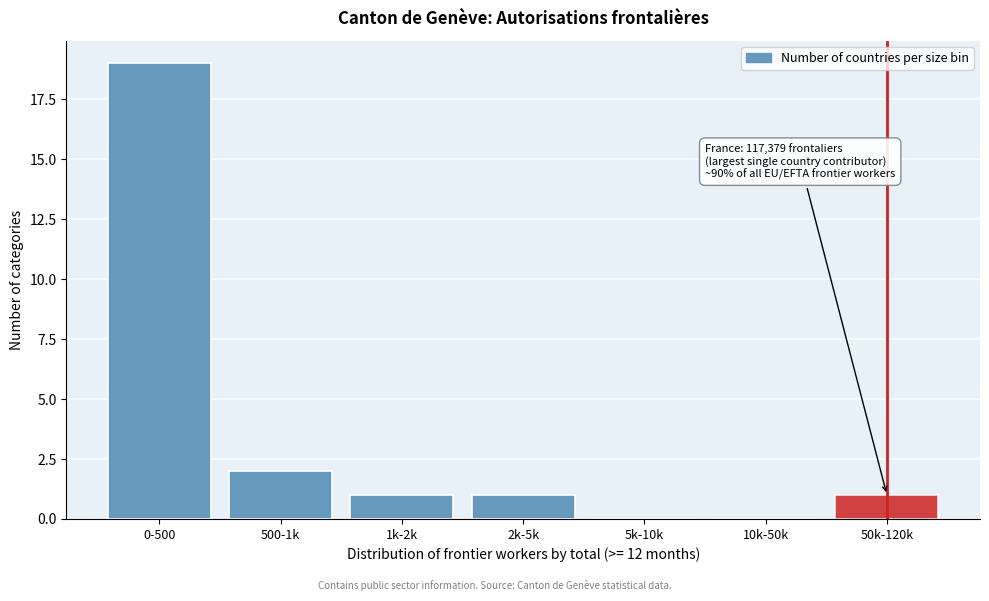

Reading right to left, extract all data points from this chart.

50k-120k=1	10k-50k=0	5k-10k=0	2k-5k=1	1k-2k=1	500-1k=2	0-500=19